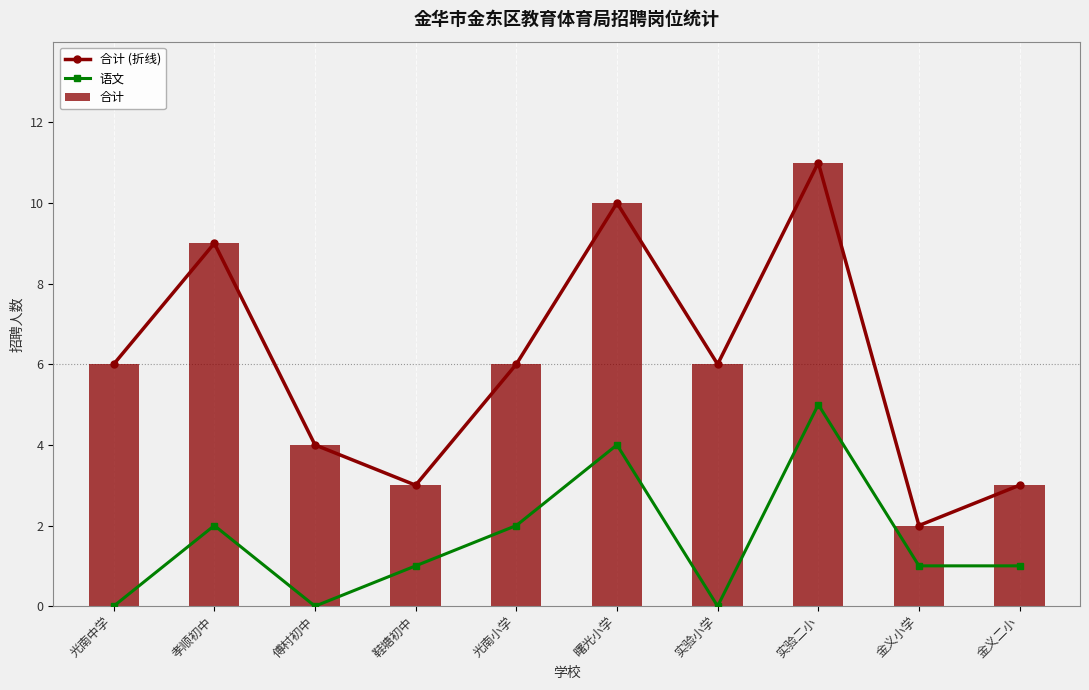

What is the value of the 合计 bar at the 4th from the left?

3